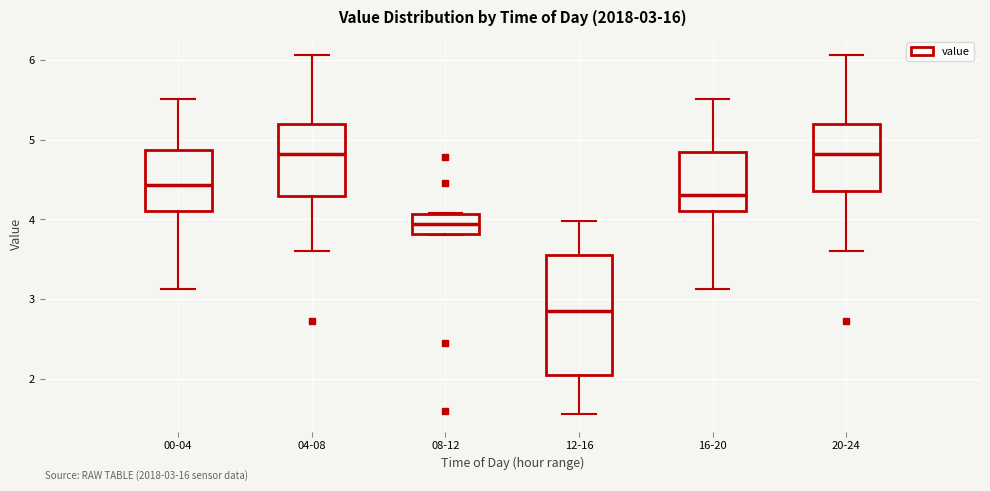

Comparing the boxes themselves (not the whiskers), which one is the tallest?

12-16